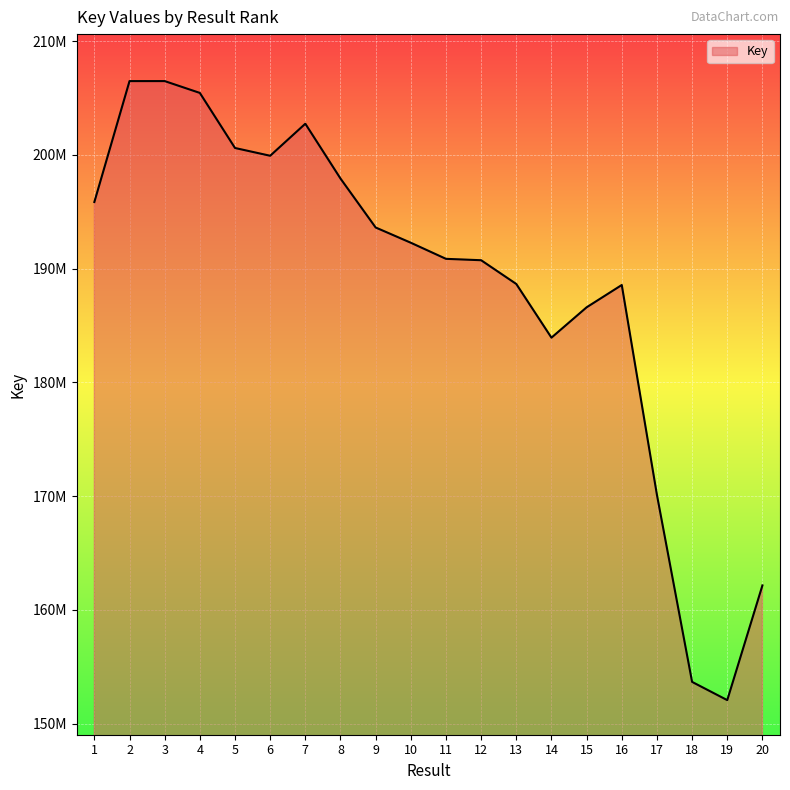

The value at 17 is 170119376. True or false?

True